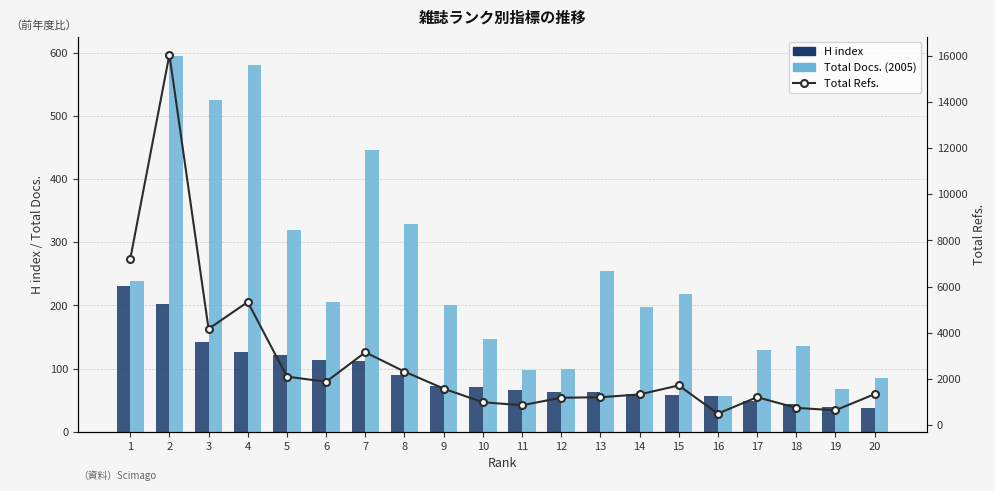

How many bars are there in each group?

3